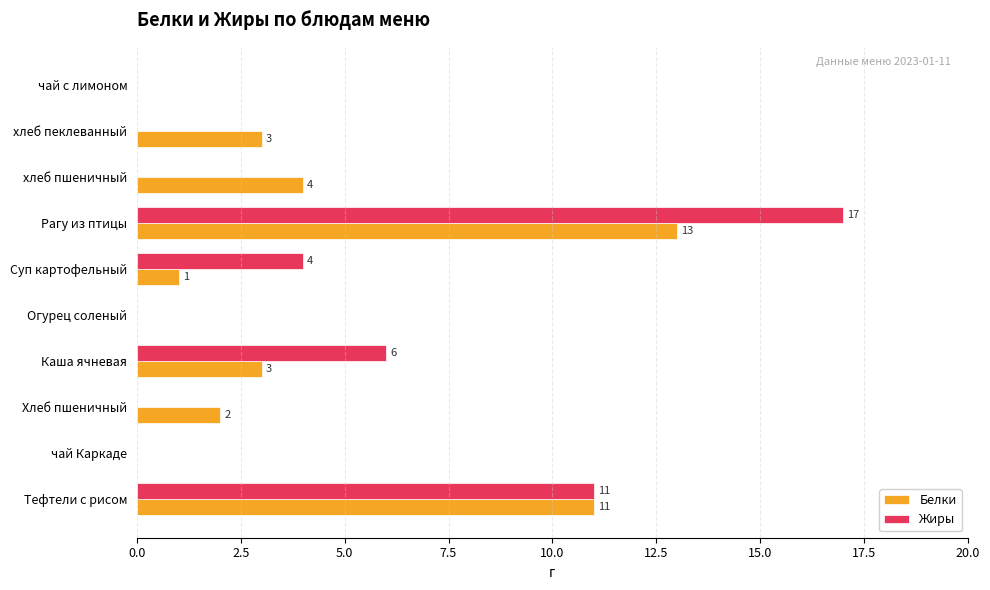

What is the sum of the Белки values at Каша ячневая and Рагу из птицы?

16